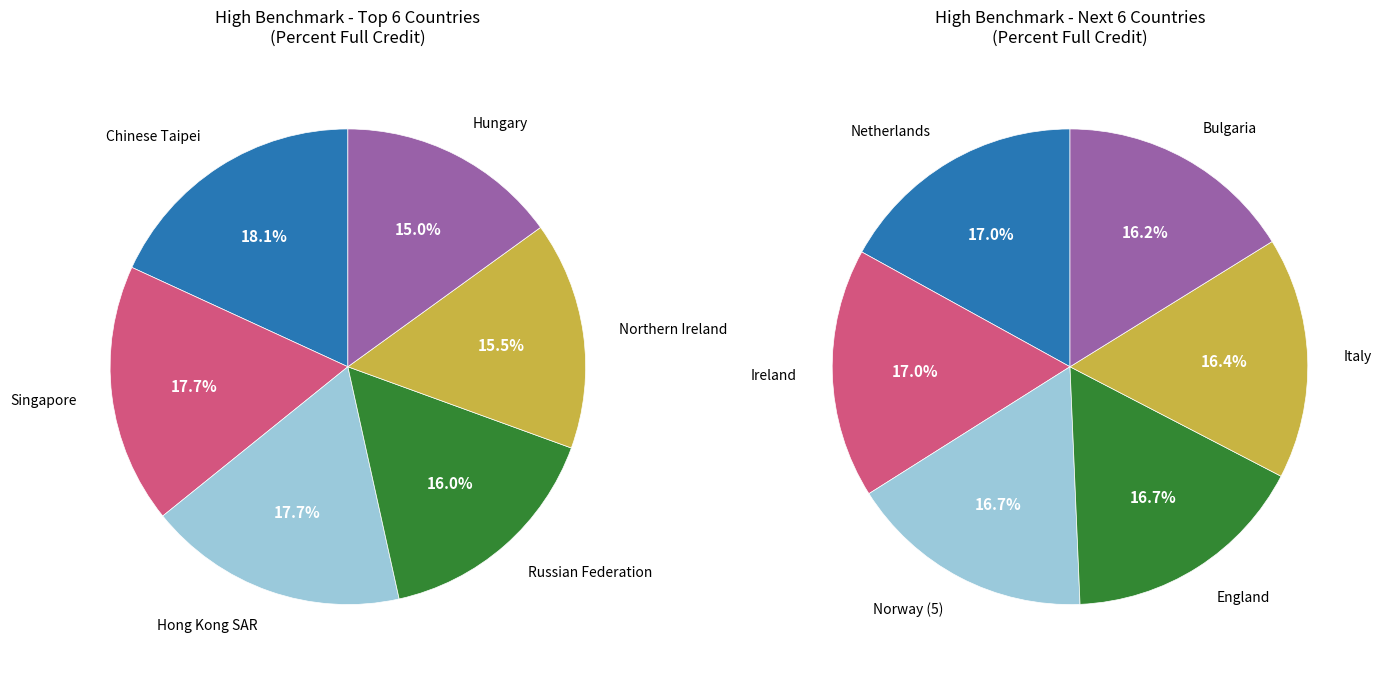

Which category has the smallest portion of the pie?

Bulgaria